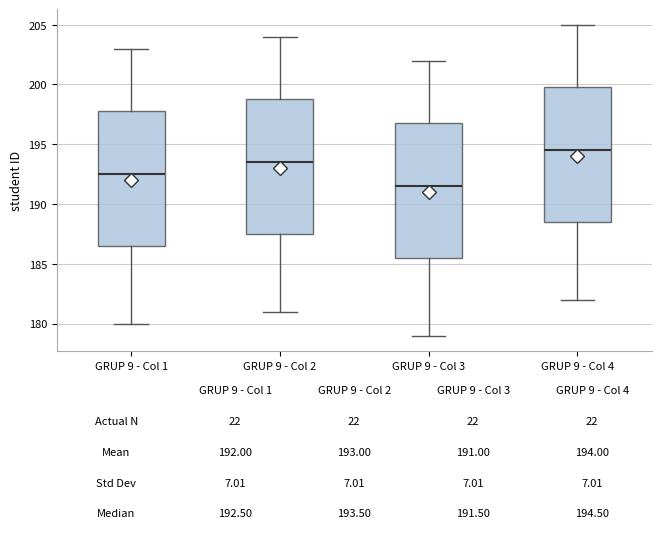

Which box's median line is the lowest?

GRUP 9 - Col 3